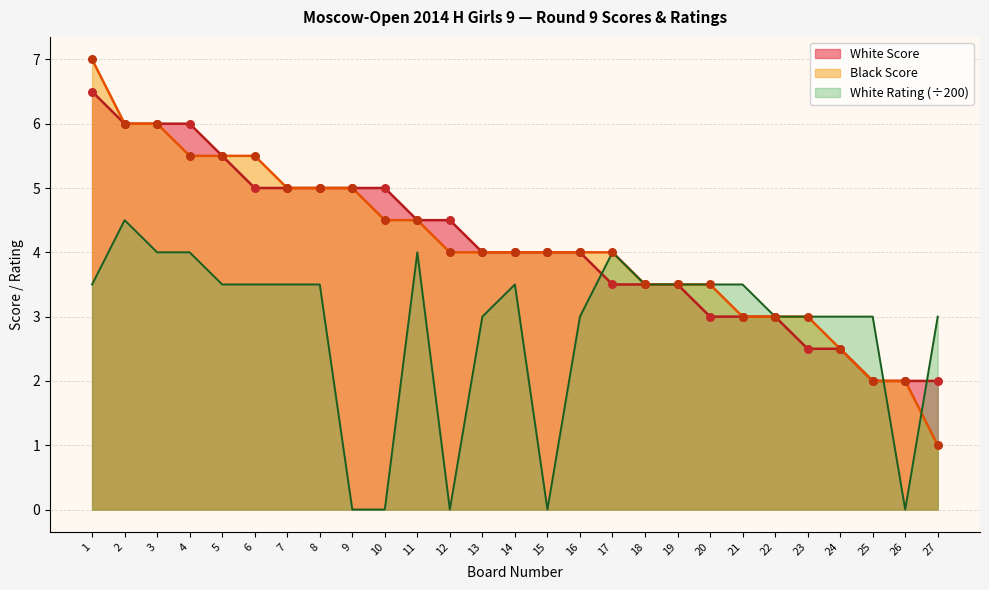

Is the value of White Rating at 3 greater than the value of Black Score at 27?

Yes